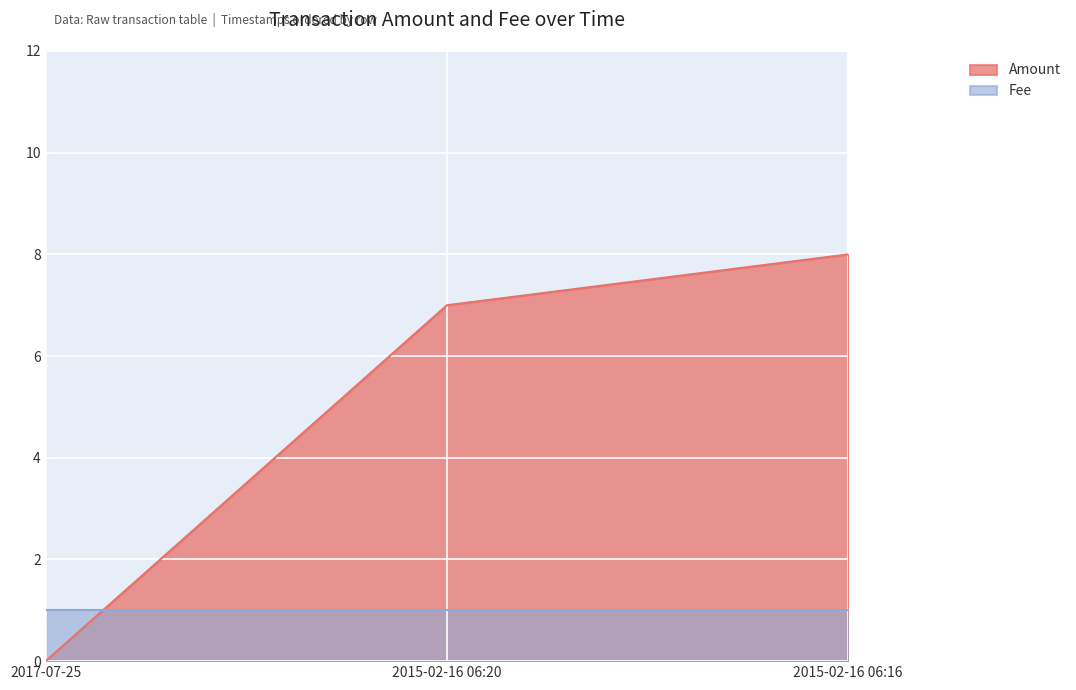

What is the label of the 1st point from the right?

2015-02-16 06:16